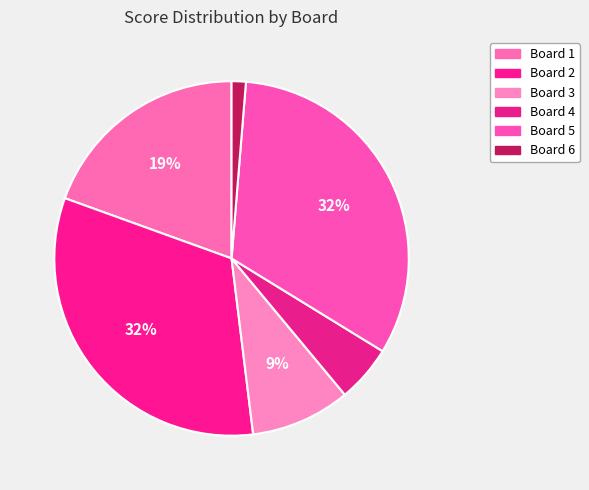

Is it true that Board 5 is 43% of the pie?

False